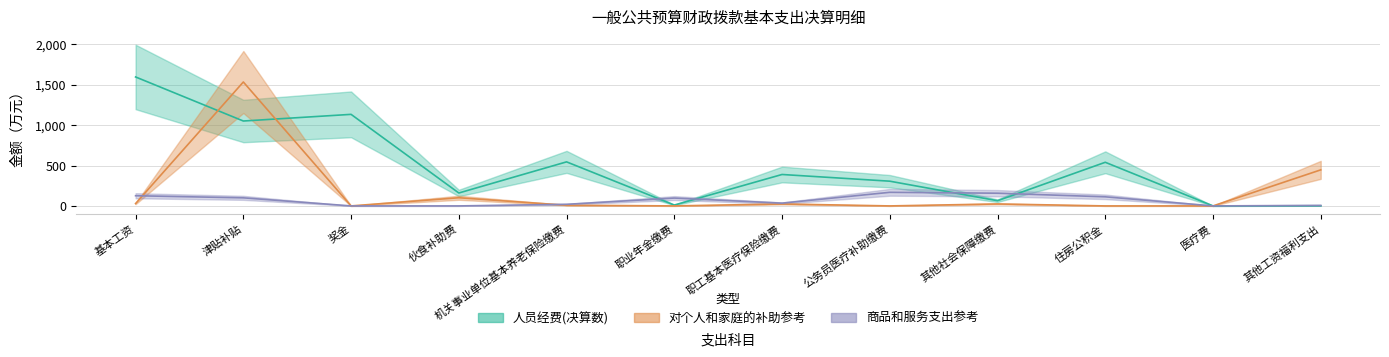

Where does the 对个人和家庭的补助参考 series first go above 24?

基本工资